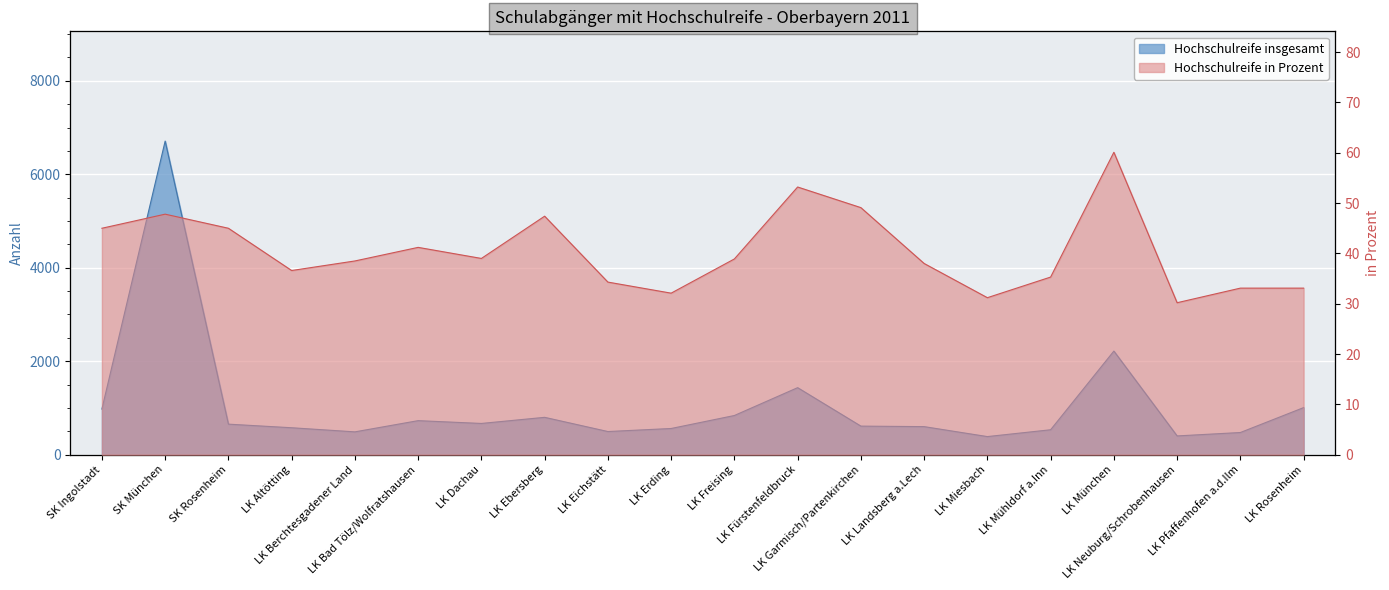

How many interior local valleys does the Hochschulreife insgesamt series have?

5